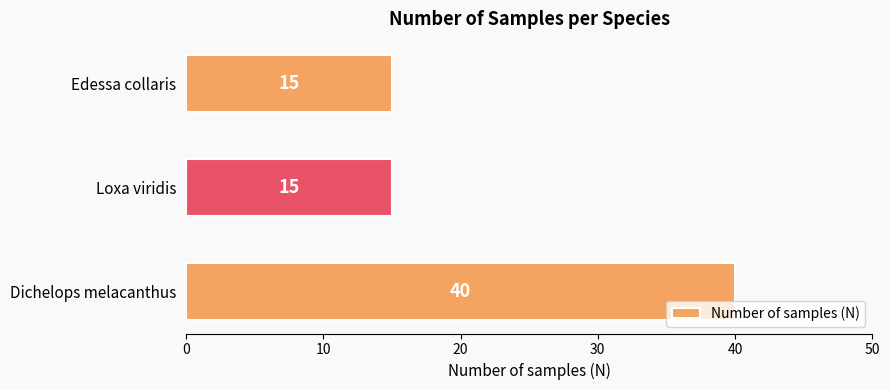

What is the greatest value displayed?

40